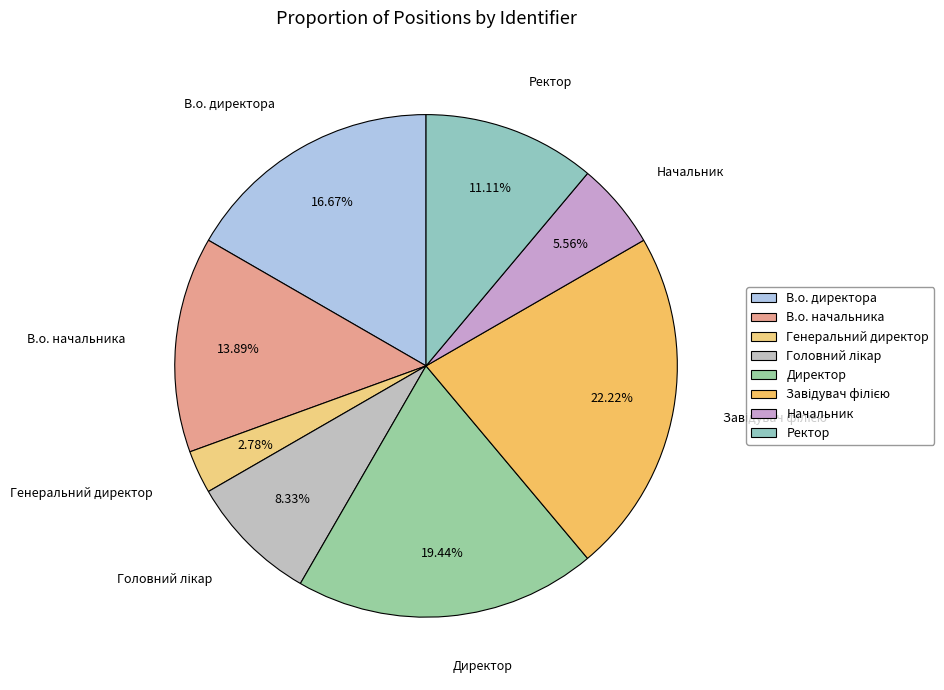

Is Начальник the majority of the pie?

No